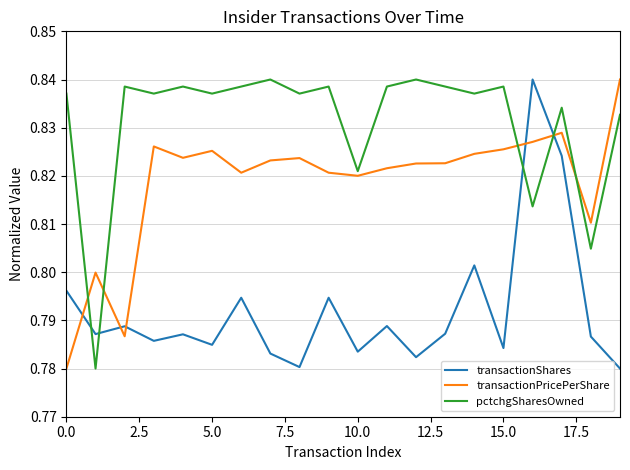

How many times do transactionShares and pctchgSharesOwned cross each other?

4